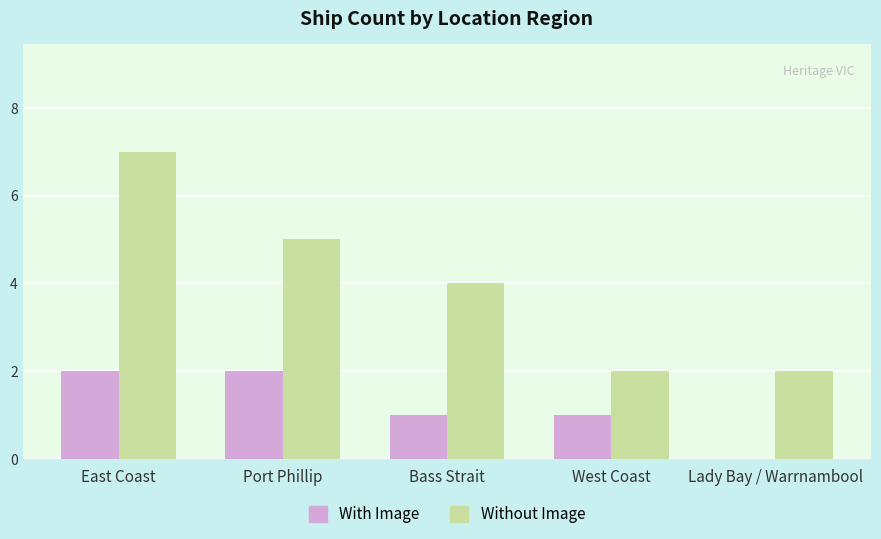

Which category has the highest value across all series?

East Coast